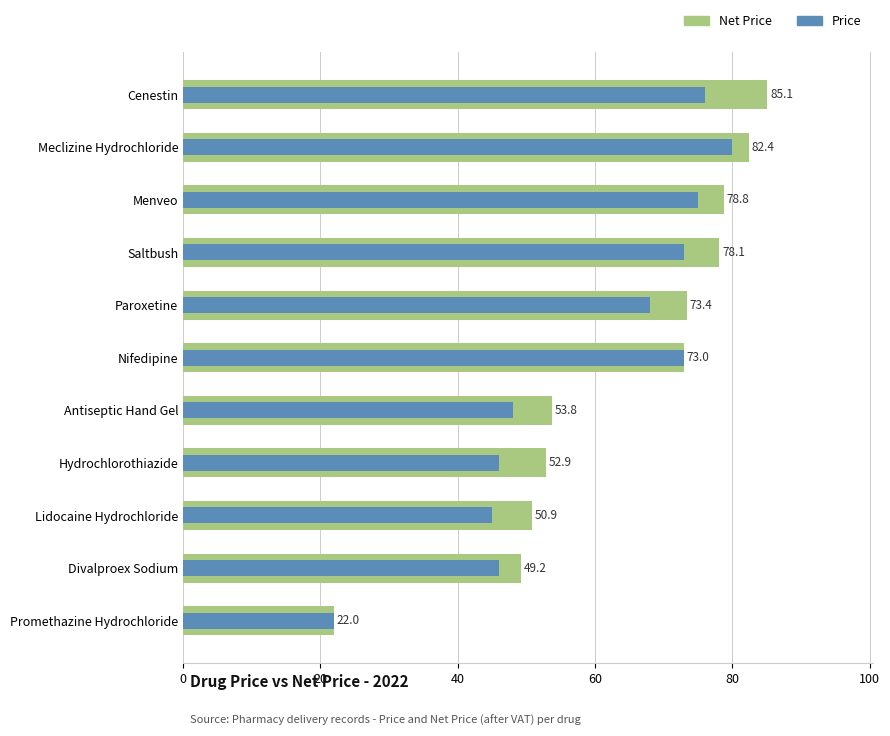

Is the value of Price at Divalproex Sodium greater than the value of Net Price at Cenestin?

No